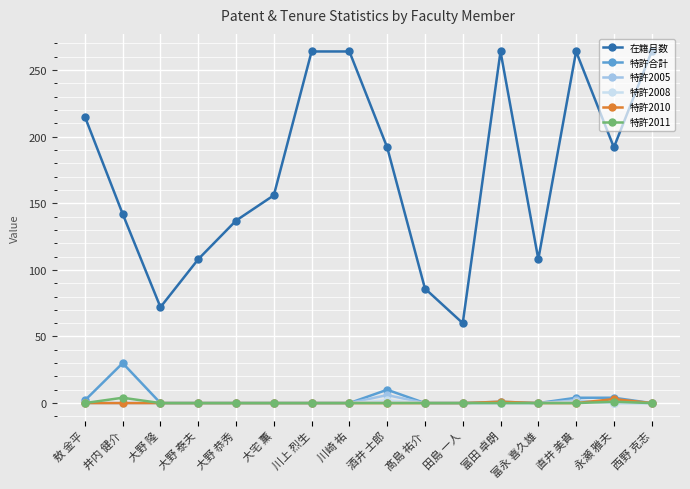

True or false: 在籍月数 and 特許2011 cross at least once.

False